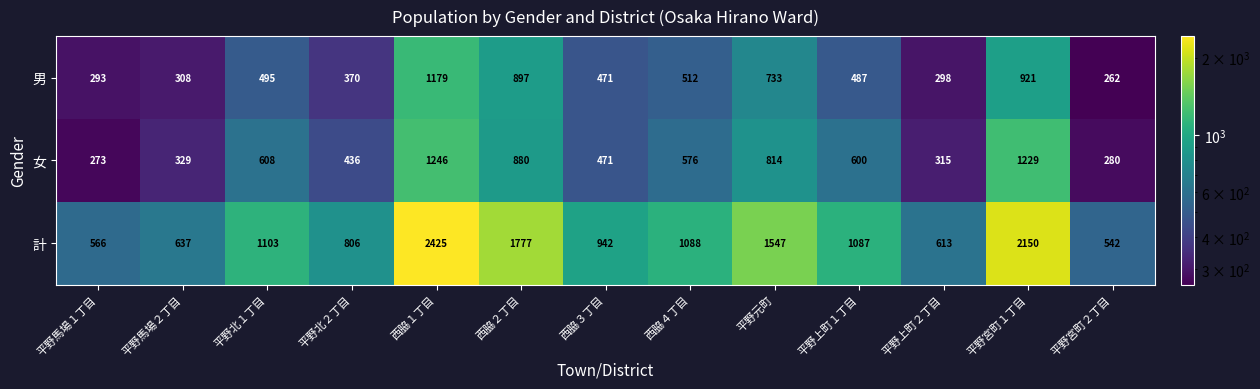

The value of 女 at 平野宮町２丁目 is 280. True or false?

True